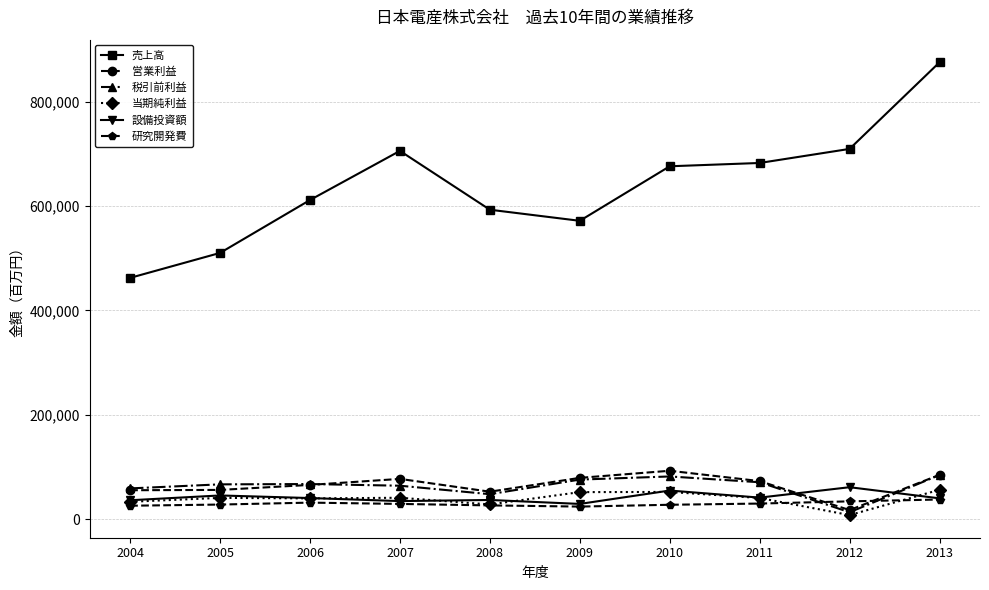

At which category is the sum across all series the highest?

2013